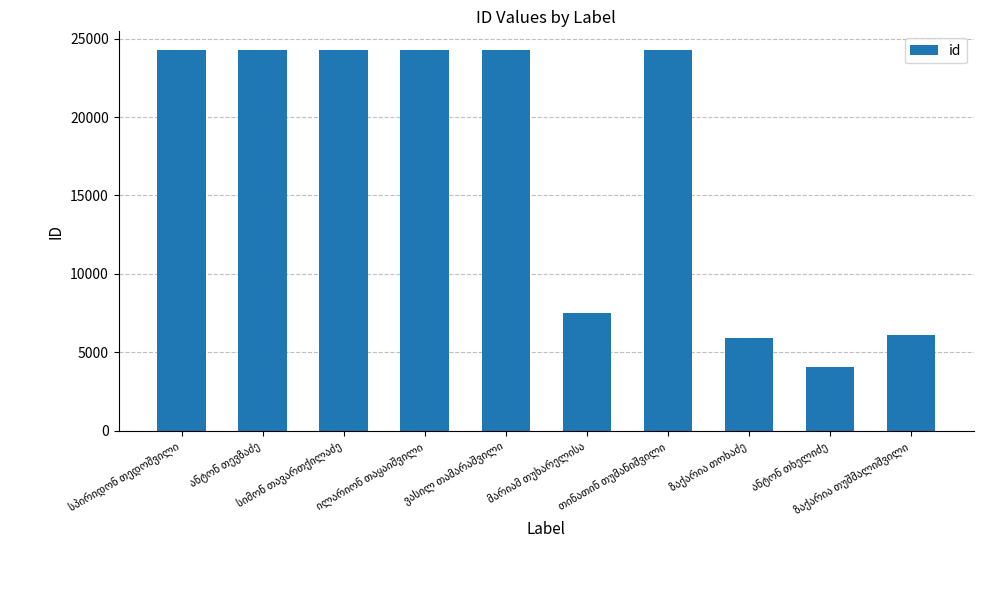

What is the difference between the maximum and minimum values?

20206